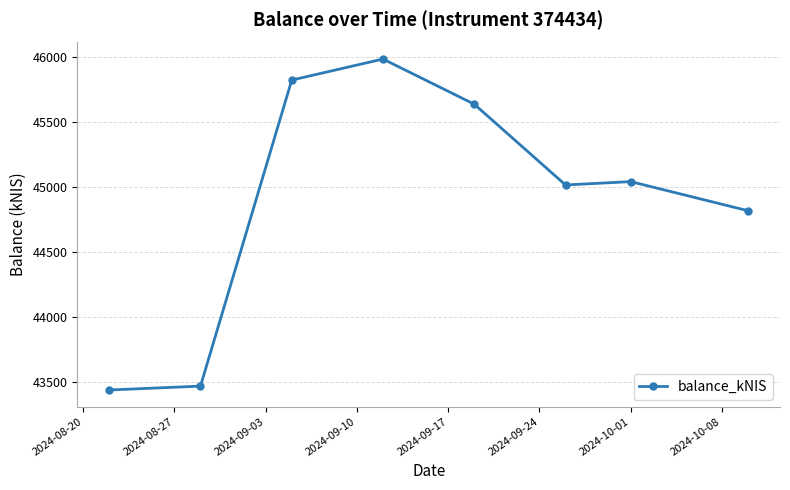

What is the value of the 6th point from the left?

45016.0